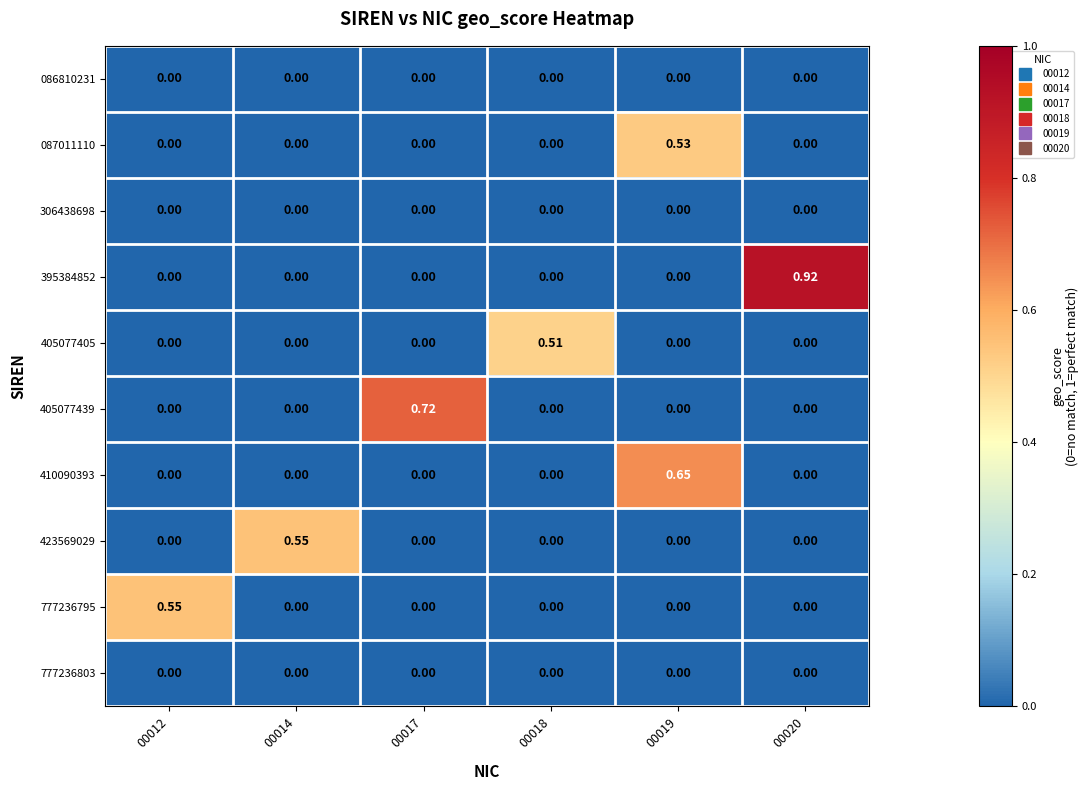

How many data points in 395384852 are above 0?

1